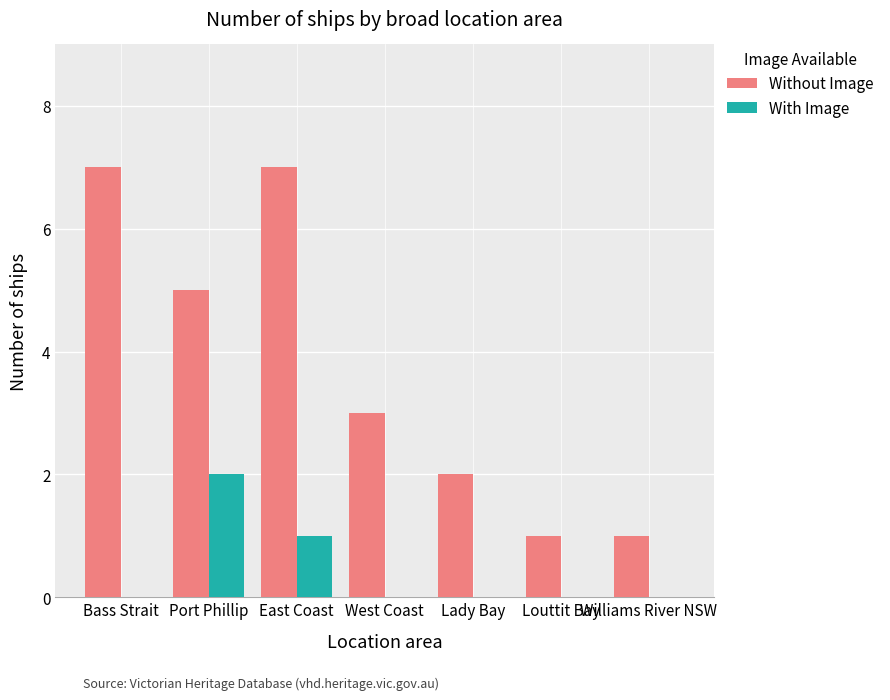

Which series changed the most between Port Phillip and Williams River NSW?

Without Image